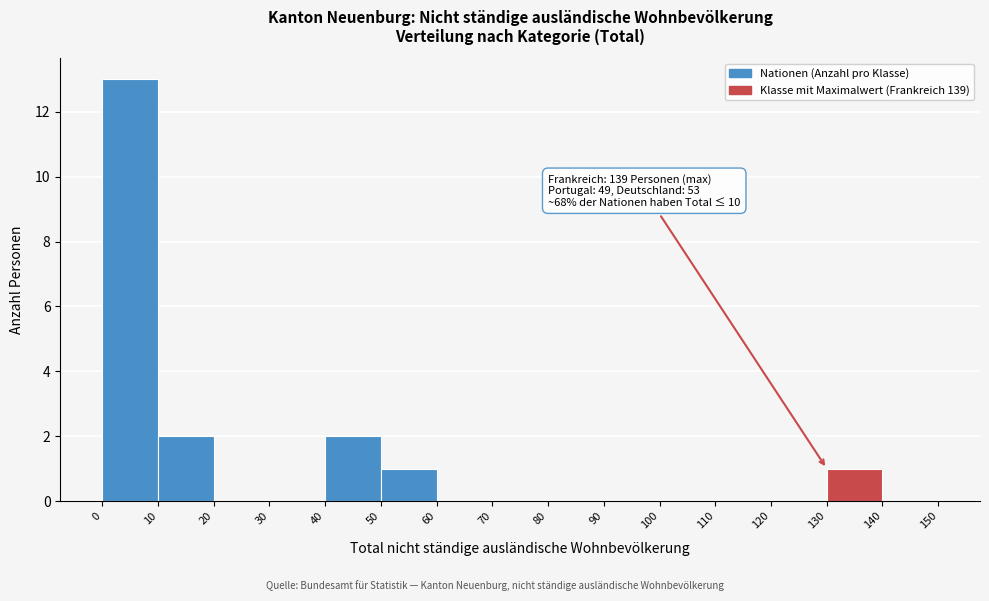

Over which range of the x-axis is the bar tallest?

0 to 10